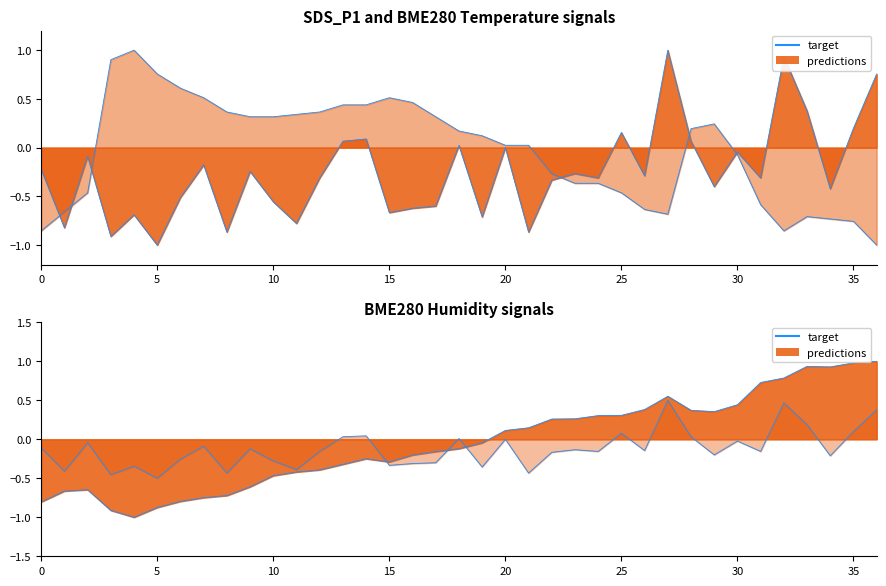

Is it true that the value at 35 is -0.2?

False